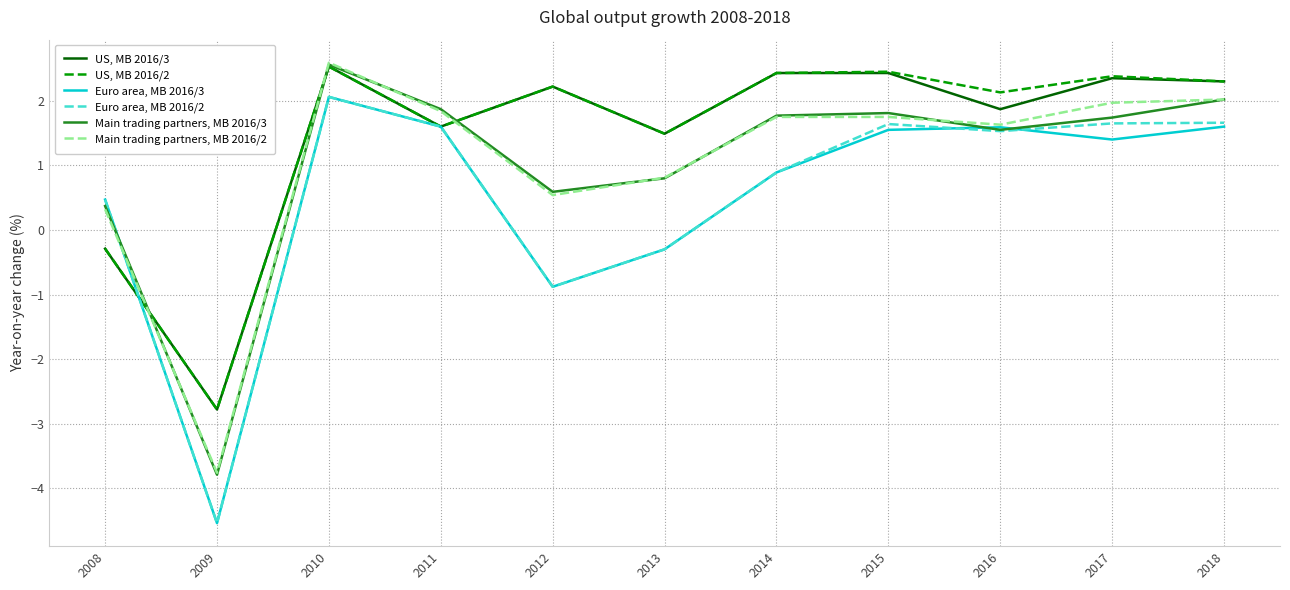

At which category does the chart reach its peak across all series?

2010